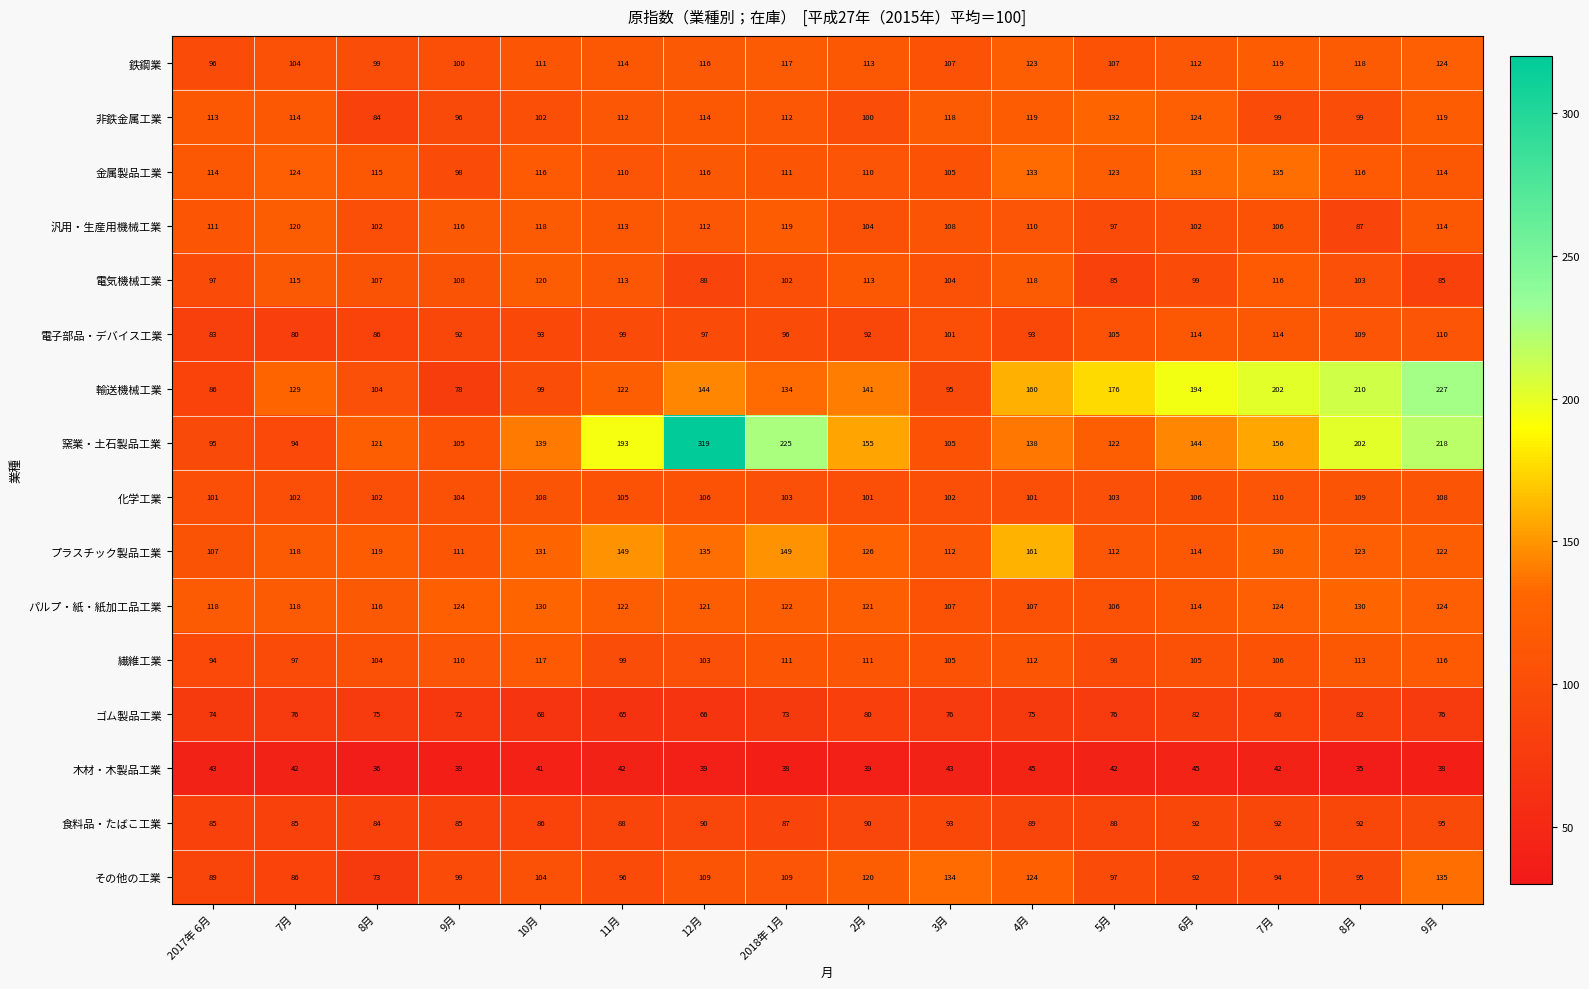

The 食料品・たばこ工業 series shows 92 at 7月 . True or false?

True